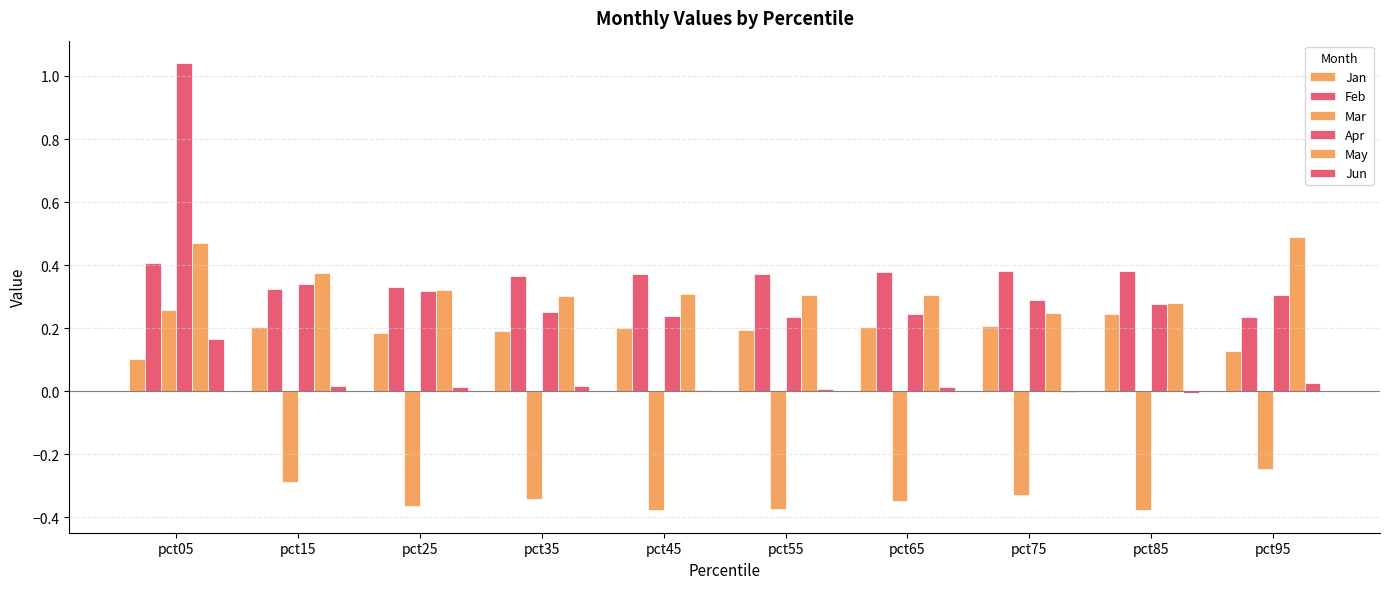

Are the bars horizontal?

No